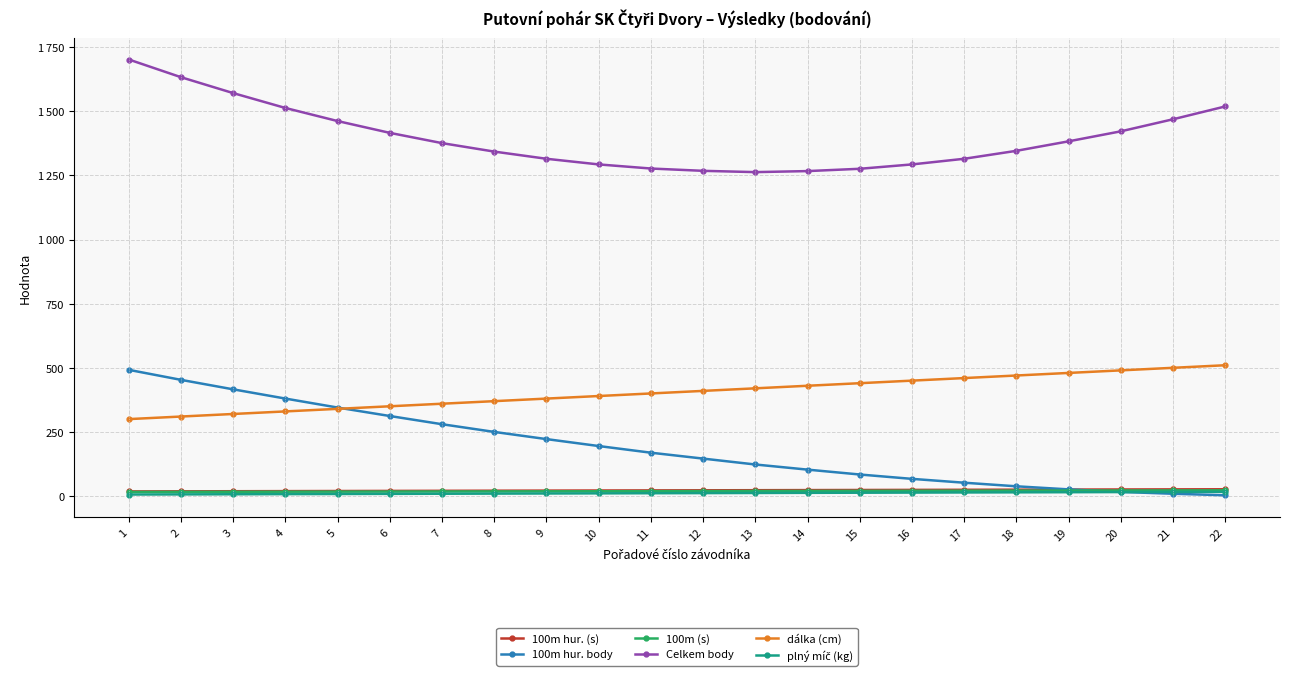

Reading left to right, list all the values displayed in this chart.

100m hur. (s): 1=18.0	2=18.4	3=18.8	4=19.2	5=19.6	6=20.0	7=20.4	8=20.8	9=21.2	10=21.6	11=22.0	12=22.4	13=22.8	14=23.2	15=23.6	16=24.0	17=24.4	18=24.8	19=25.2	20=25.6	21=26.0	22=26.4
100m hur. body: 1=492.0	2=453.0	3=416.0	4=380.0	5=345.0	6=312.0	7=280.0	8=250.0	9=222.0	10=195.0	11=169.0	12=146.0	13=123.0	14=103.0	15=84.0	16=67.0	17=52.0	18=38.0	19=26.0	20=16.0	21=9.0	22=3.0
100m (s): 1=16.0	2=16.3	3=16.6	4=16.9	5=17.2	6=17.5	7=17.8	8=18.1	9=18.4	10=18.7	11=19.0	12=19.3	13=19.6	14=19.9	15=20.2	16=20.5	17=20.8	18=21.1	19=21.4	20=21.7	21=22.0	22=22.3
Celkem body: 1=1702.0	2=1633.0	3=1571.0	4=1513.0	5=1462.0	6=1416.0	7=1376.0	8=1343.0	9=1315.0	10=1293.0	11=1277.0	12=1268.0	13=1263.0	14=1267.0	15=1276.0	16=1293.0	17=1315.0	18=1346.0	19=1383.0	20=1422.0	21=1469.0	22=1519.0
dálka (cm): 1=300.0	2=310.0	3=320.0	4=330.0	5=340.0	6=350.0	7=360.0	8=370.0	9=380.0	10=390.0	11=400.0	12=410.0	13=420.0	14=430.0	15=440.0	16=450.0	17=460.0	18=470.0	19=480.0	20=490.0	21=500.0	22=510.0
plný míč (kg): 1=6.0	2=6.5	3=7.0	4=7.5	5=8.0	6=8.5	7=9.0	8=9.5	9=10.0	10=10.5	11=11.0	12=11.5	13=12.0	14=12.5	15=13.0	16=13.5	17=14.0	18=14.5	19=15.0	20=15.5	21=16.0	22=16.5